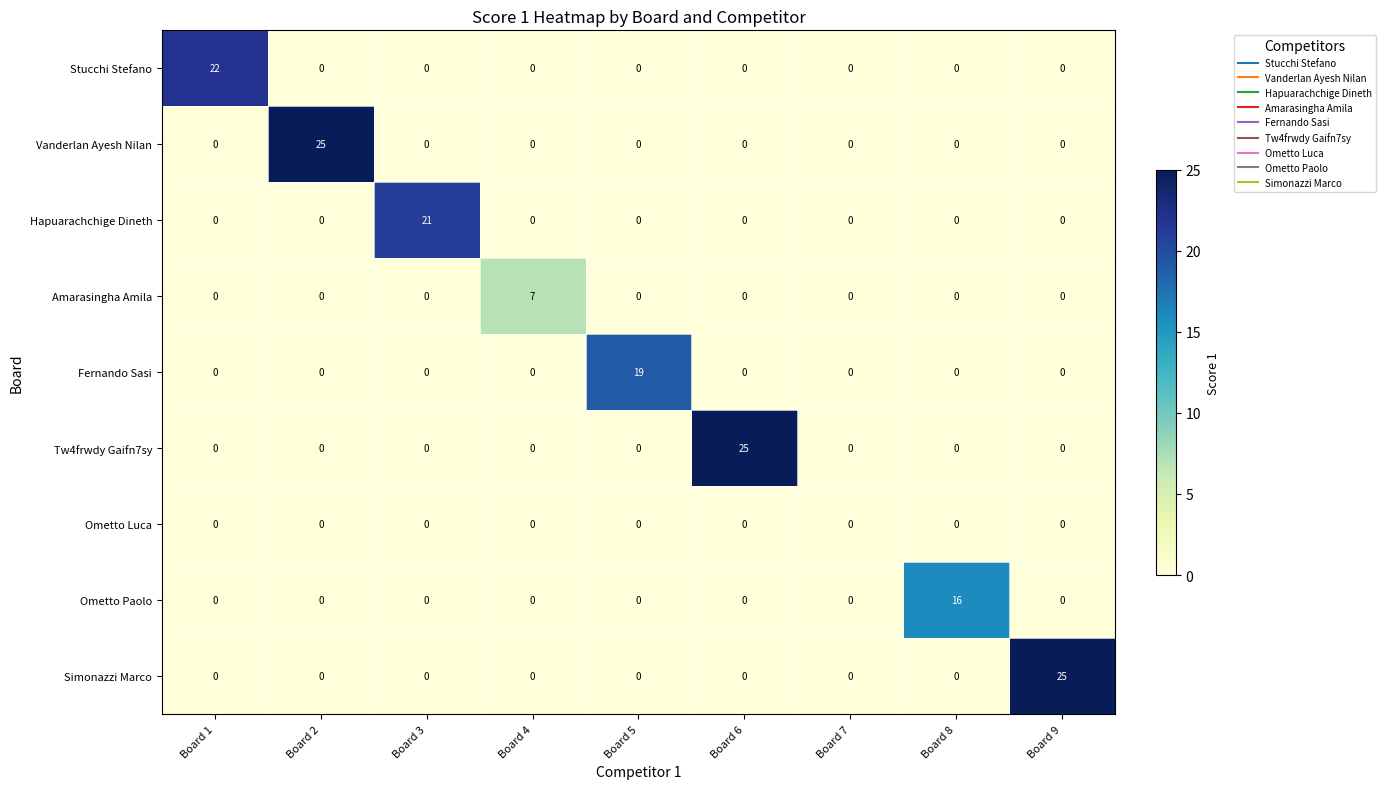

The value of Ometto Paolo at Board 3 is 0. True or false?

True